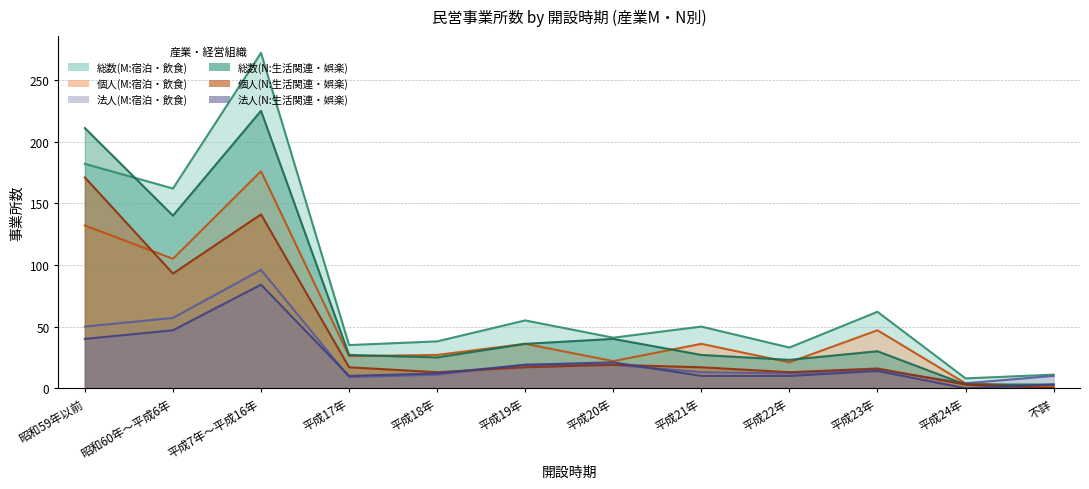

At which label does 個人_事業所数_M first exceed 36?

昭和59年以前